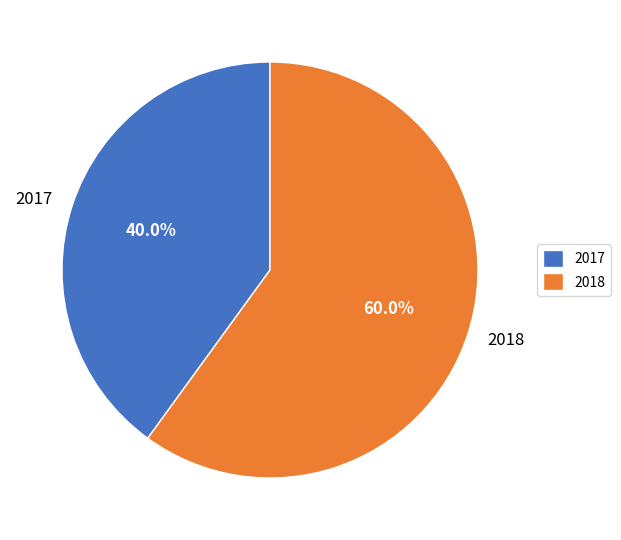

How many segments does this pie chart have?

2